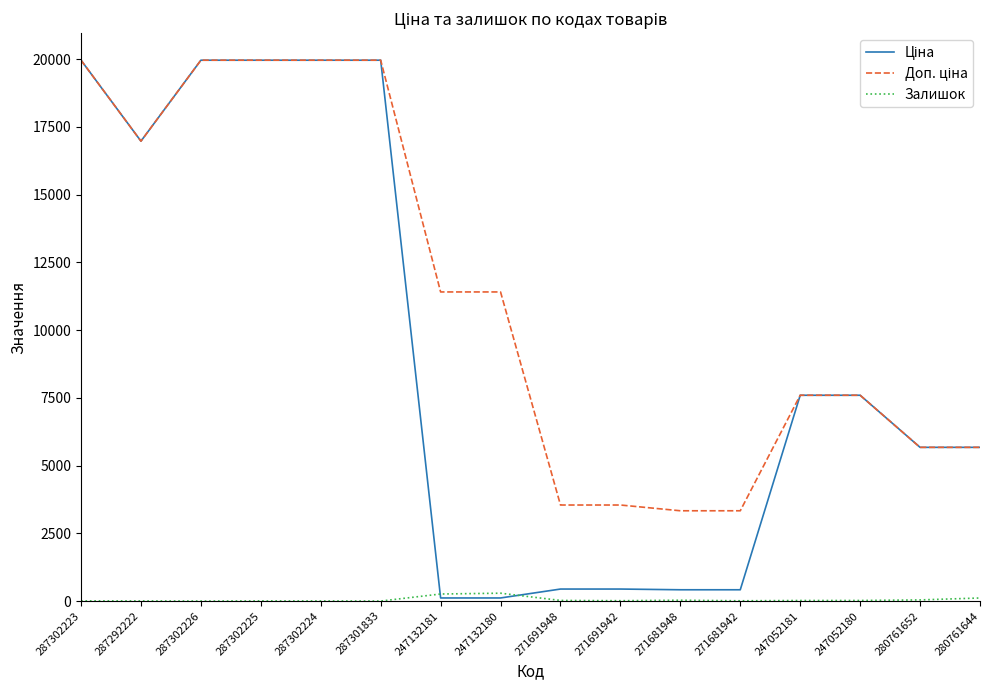

Is it true that Залишок equals 0.0 at 287302226?

True